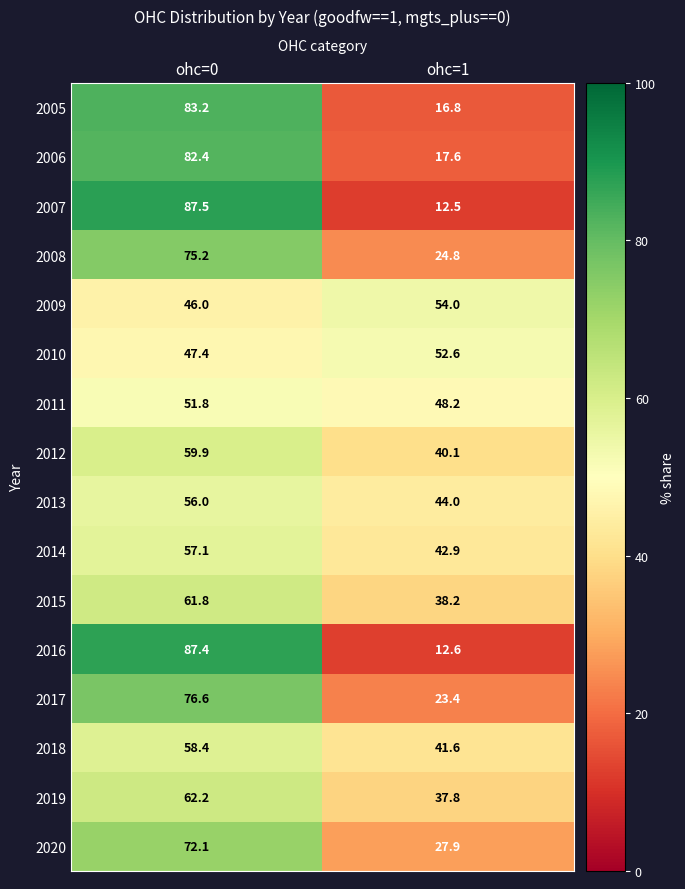

What is the total value across all series at ohc=1?

535.0